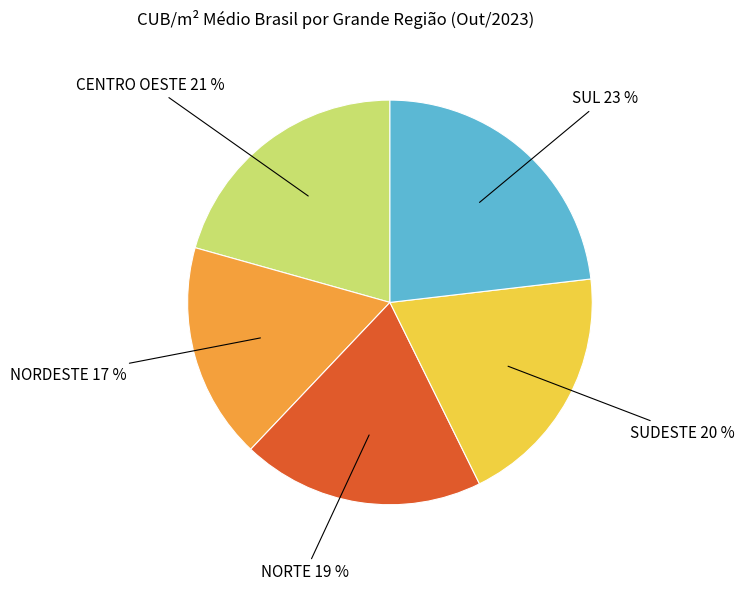

To the nearest percent, what percentage of the pie is NORDESTE?

17%